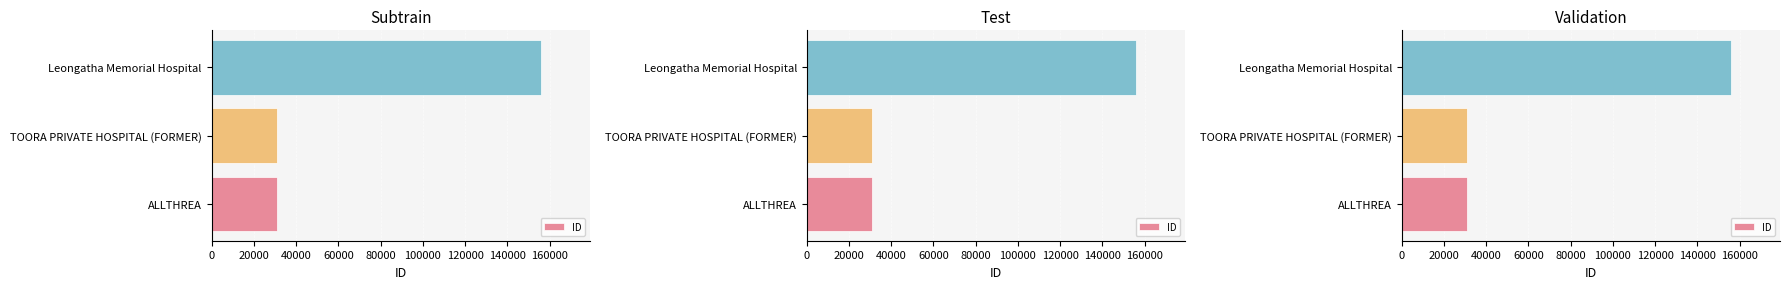

Is it true that the value at 20000 is 40404?

False